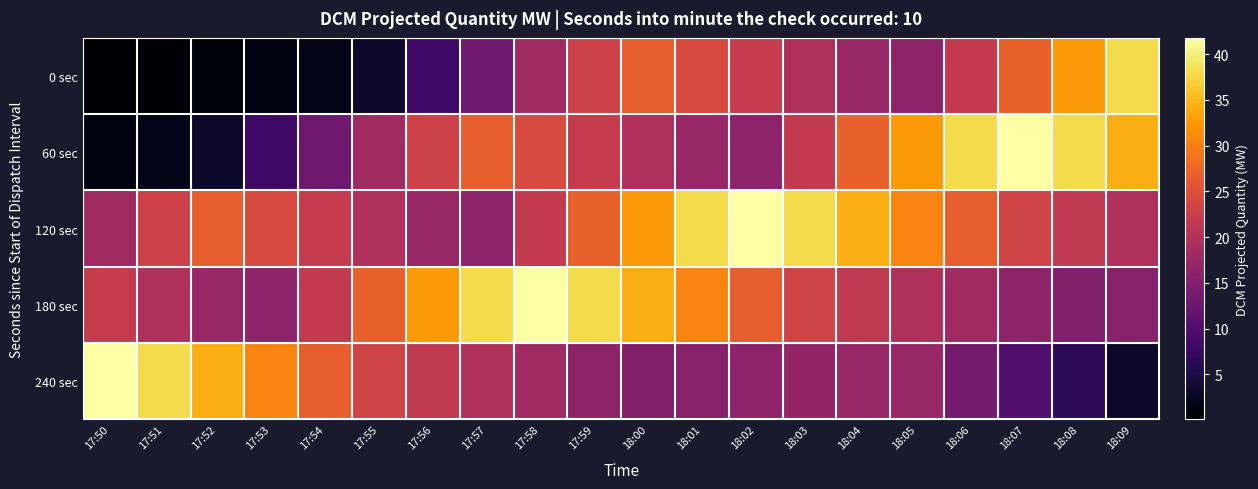

List the series in order of their peak value, lowest first.

0 sec, 60 sec, 120 sec, 180 sec, 240 sec